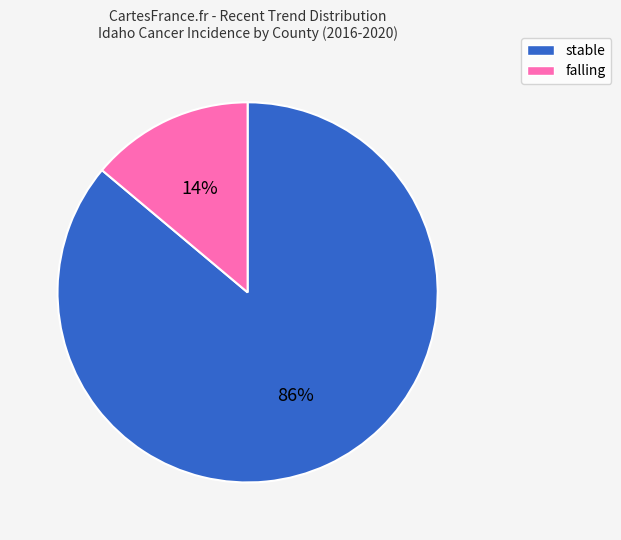

Does any single category account for the majority?

Yes